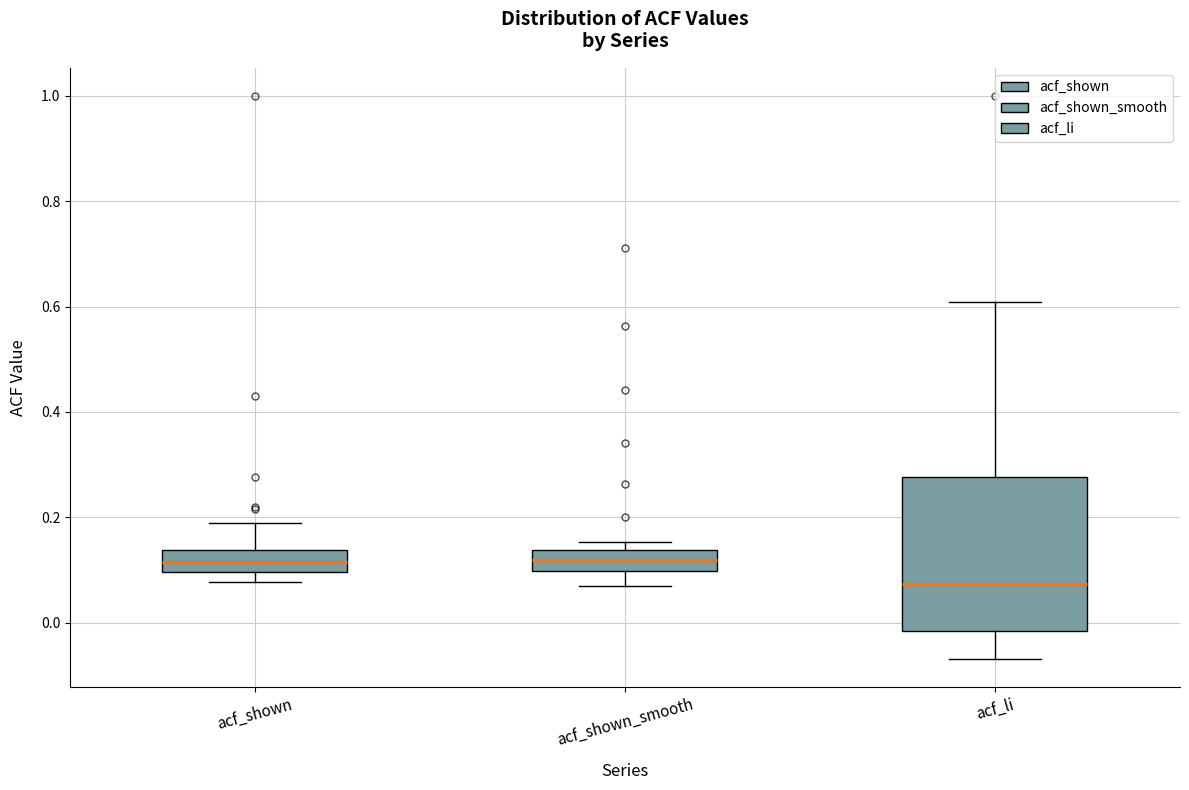

Reading left to right, transcribe this box plot: for each box, give where its median line is, the range the box spans, and where its two whiskers end, as read against the y-axis. The values are not printed on the chart, so give them approximately, as read against the axis.

acf_shown: median 0.12, box 0.10 to 0.14, whiskers 0.08 to 0.18
acf_shown_smooth: median 0.12, box 0.10 to 0.14, whiskers 0.08 to 0.16
acf_li: median 0.08, box -0.02 to 0.28, whiskers -0.06 to 0.60